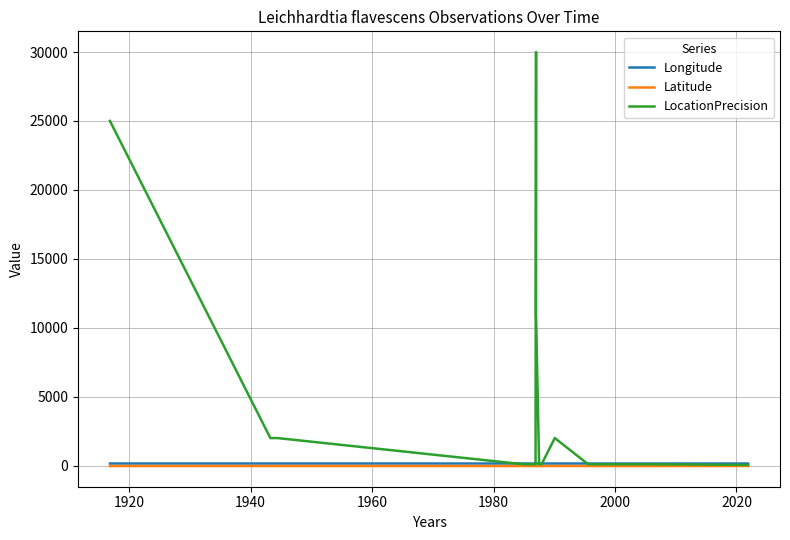

True or false: Latitude and LocationPrecision intersect in this chart.

False